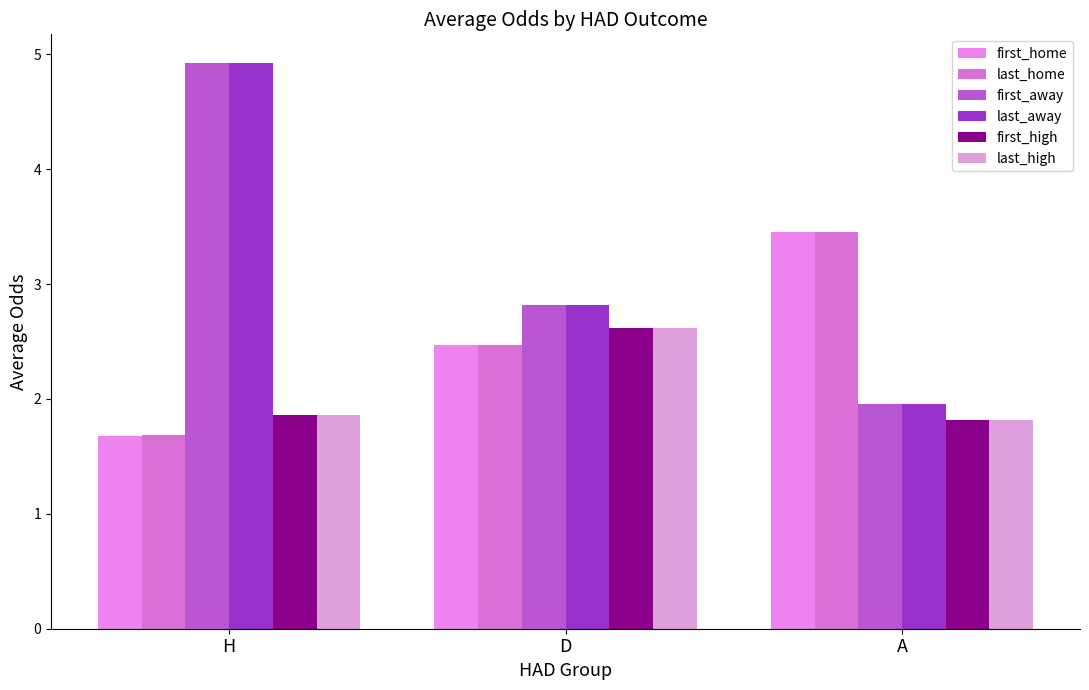

What is the label of the 1st bar from the left?

H